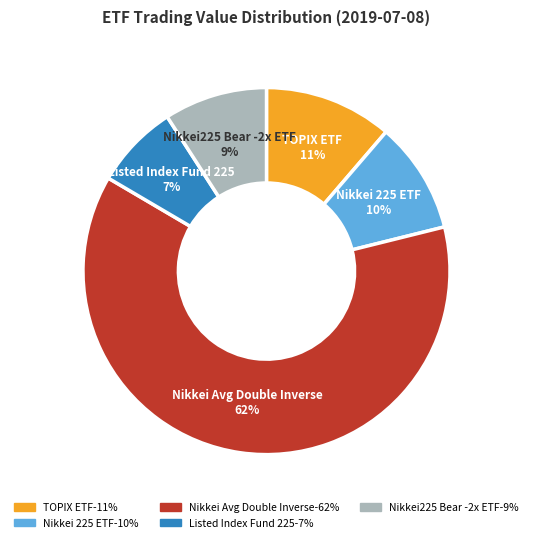

The TOPIX ETF slice represents 11% of the pie. True or false?

True